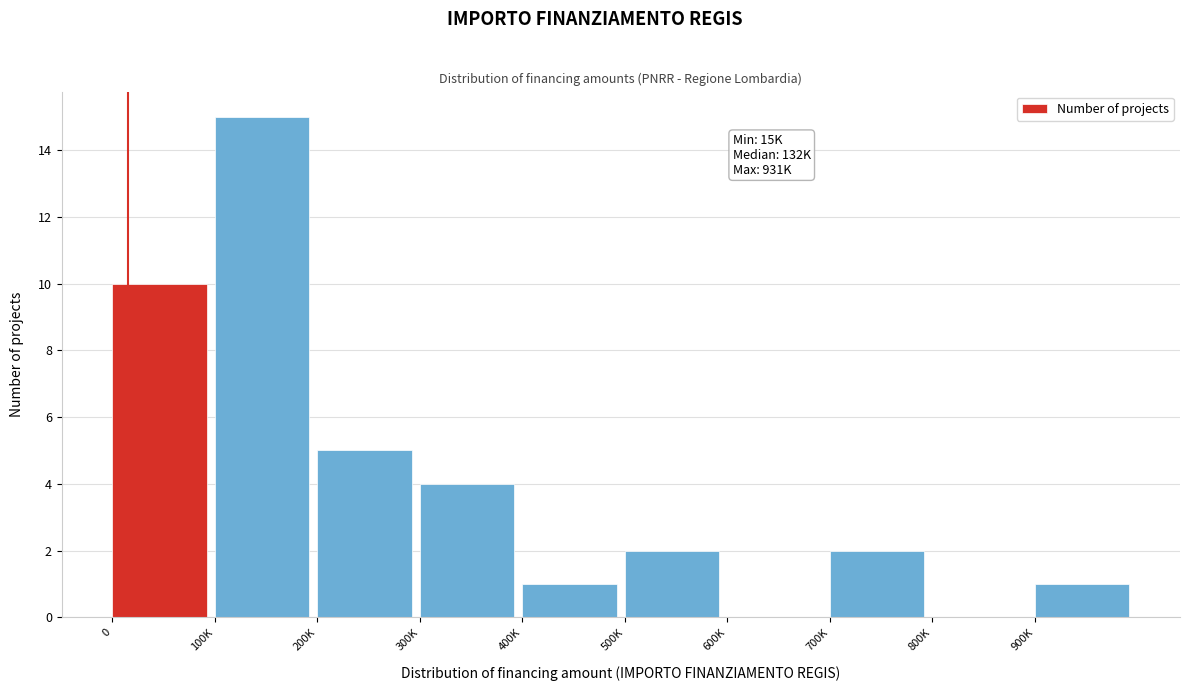

Reading left to right, list all the values displayed in this chart.

0=10	100K=15	200K=5	300K=4	400K=1	500K=2	600K=0	700K=2	800K=0	900K=1